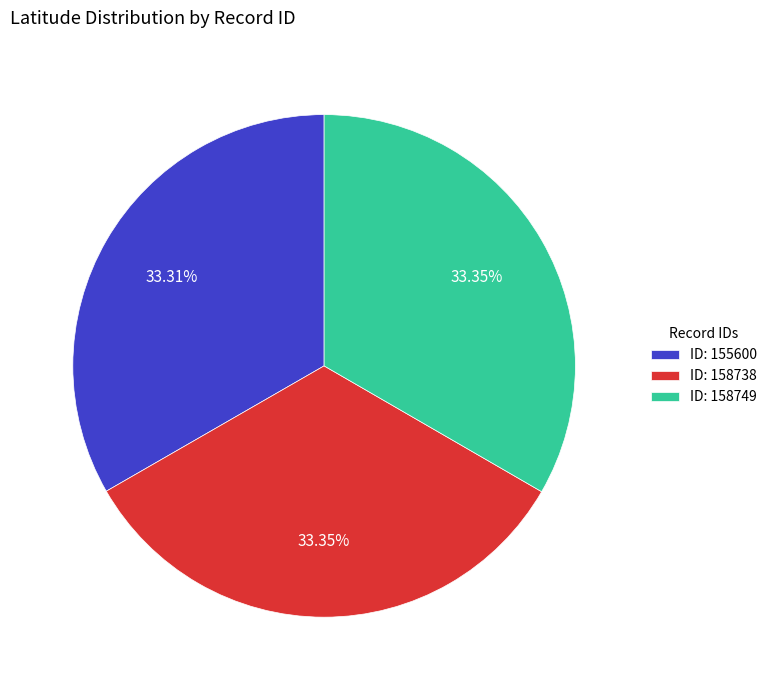

Do ID: 158749 and ID: 155600 together represent more than half of the pie?

Yes